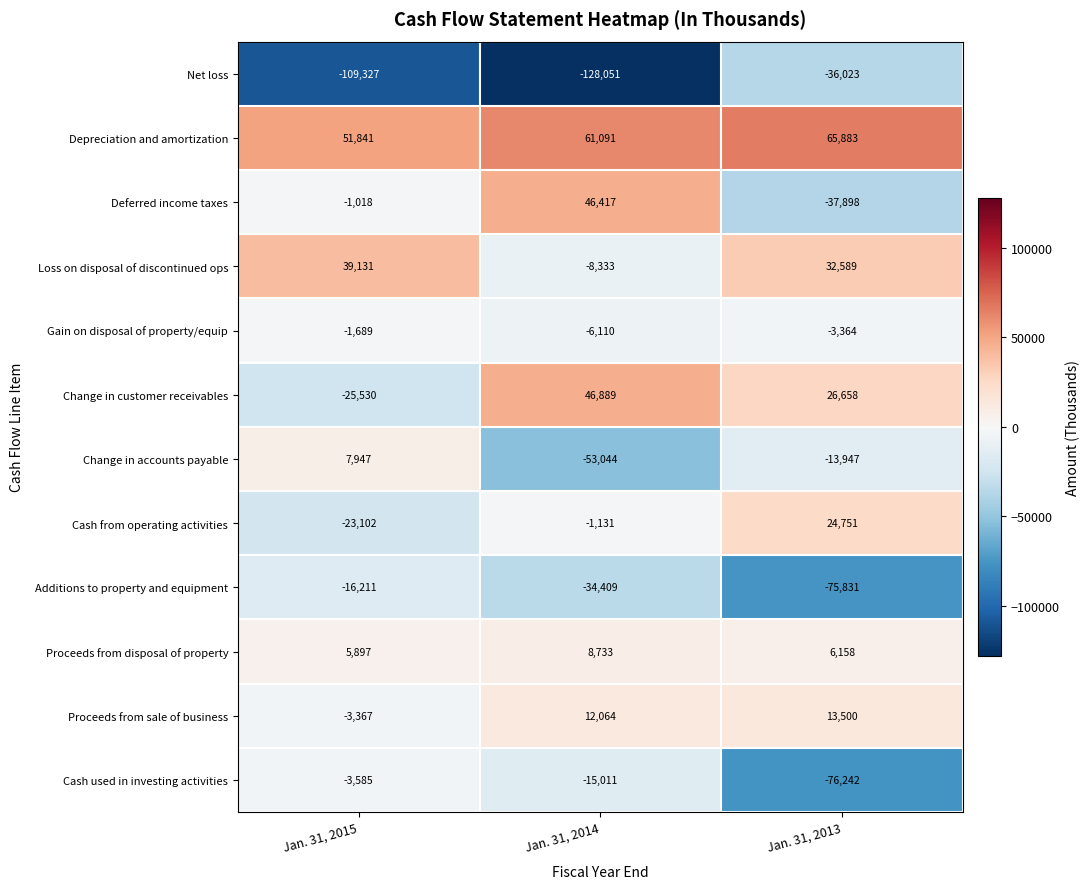

At which category is the sum across all series the highest?

Jan. 31, 2014